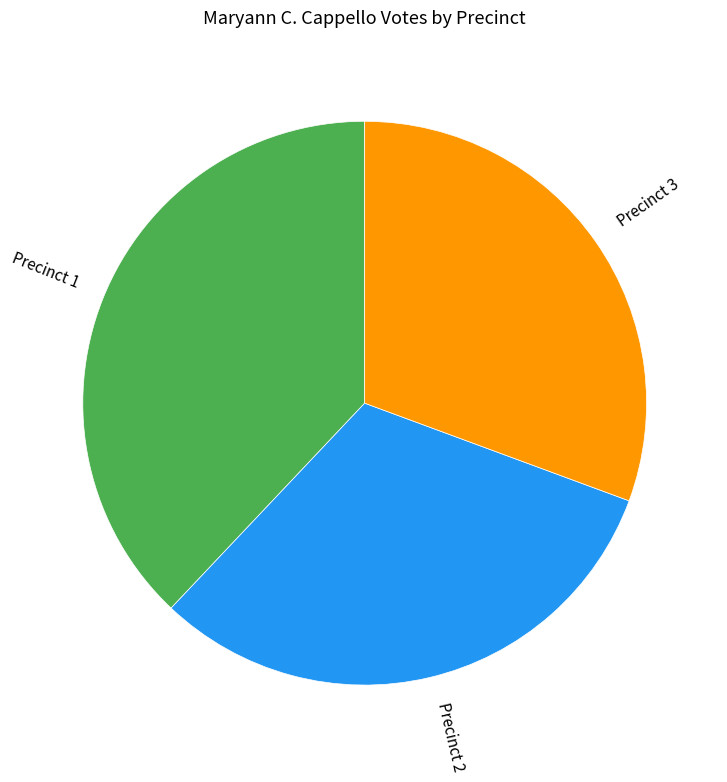

Is there a majority slice in this chart?

No